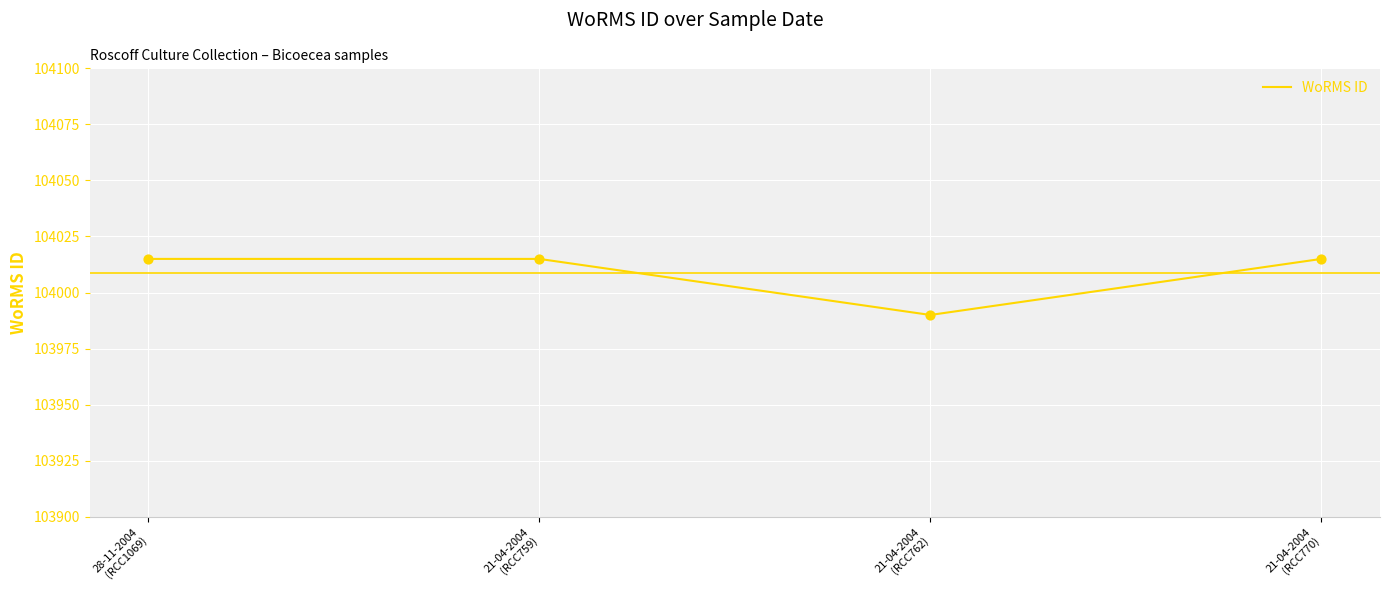

Between 21-04-2004
(RCC762) and 21-04-2004
(RCC759), which is larger?

21-04-2004
(RCC759)